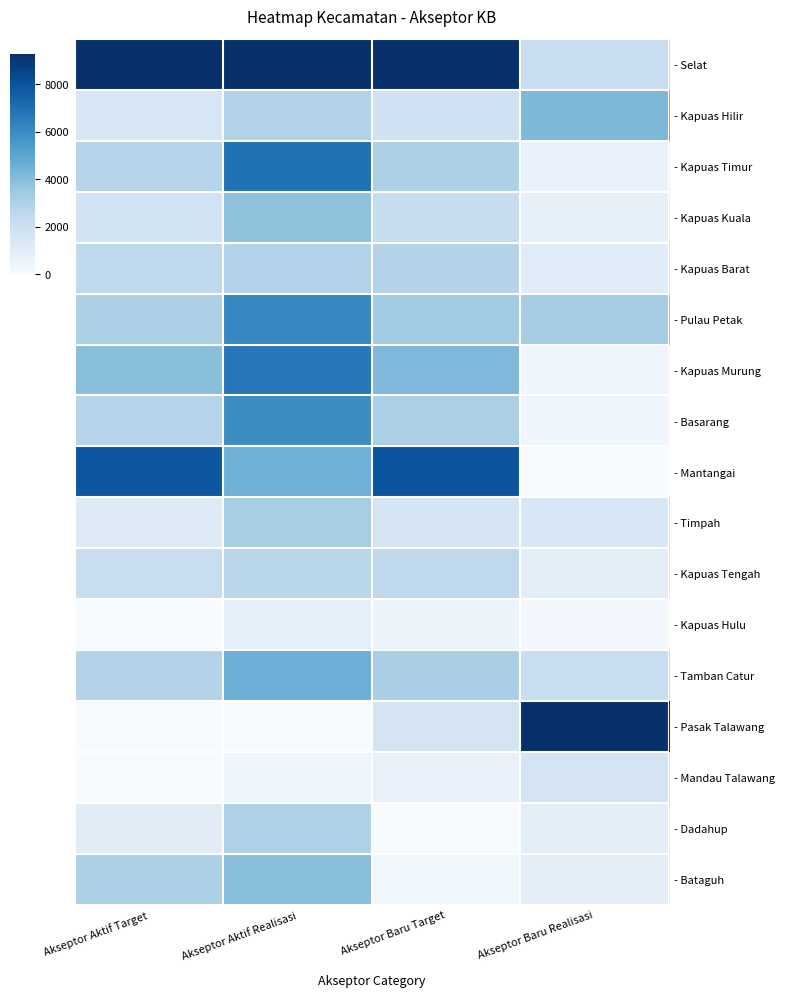

Reading right to left, what are all the values shown in this chart?

- Selat: Akseptor Baru Realisasi=0.2	Akseptor Baru Target=1.0	Akseptor Aktif Realisasi=1.0	Akseptor Aktif Target=1.0
- Kapuas Hilir: Akseptor Baru Realisasi=0.5	Akseptor Baru Target=0.2	Akseptor Aktif Realisasi=0.3	Akseptor Aktif Target=0.2
- Kapuas Timur: Akseptor Baru Realisasi=0.1	Akseptor Baru Target=0.3	Akseptor Aktif Realisasi=0.7	Akseptor Aktif Target=0.3
- Kapuas Kuala: Akseptor Baru Realisasi=0.1	Akseptor Baru Target=0.2	Akseptor Aktif Realisasi=0.4	Akseptor Aktif Target=0.2
- Kapuas Barat: Akseptor Baru Realisasi=0.1	Akseptor Baru Target=0.3	Akseptor Aktif Realisasi=0.3	Akseptor Aktif Target=0.3
- Pulau Petak: Akseptor Baru Realisasi=0.3	Akseptor Baru Target=0.4	Akseptor Aktif Realisasi=0.7	Akseptor Aktif Target=0.3
- Kapuas Murung: Akseptor Baru Realisasi=0.0	Akseptor Baru Target=0.5	Akseptor Aktif Realisasi=0.7	Akseptor Aktif Target=0.4
- Basarang: Akseptor Baru Realisasi=0.0	Akseptor Baru Target=0.3	Akseptor Aktif Realisasi=0.6	Akseptor Aktif Target=0.3
- Mantangai: Akseptor Baru Realisasi=0.0	Akseptor Baru Target=0.9	Akseptor Aktif Realisasi=0.5	Akseptor Aktif Target=0.9
- Timpah: Akseptor Baru Realisasi=0.2	Akseptor Baru Target=0.2	Akseptor Aktif Realisasi=0.3	Akseptor Aktif Target=0.1
- Kapuas Tengah: Akseptor Baru Realisasi=0.1	Akseptor Baru Target=0.3	Akseptor Aktif Realisasi=0.3	Akseptor Aktif Target=0.2
- Kapuas Hulu: Akseptor Baru Realisasi=0.0	Akseptor Baru Target=0.1	Akseptor Aktif Realisasi=0.1	Akseptor Aktif Target=0.0
- Tamban Catur: Akseptor Baru Realisasi=0.2	Akseptor Baru Target=0.3	Akseptor Aktif Realisasi=0.5	Akseptor Aktif Target=0.3
- Pasak Talawang: Akseptor Baru Realisasi=1.0	Akseptor Baru Target=0.2	Akseptor Aktif Realisasi=0.0	Akseptor Aktif Target=0.0
- Mandau Talawang: Akseptor Baru Realisasi=0.2	Akseptor Baru Target=0.1	Akseptor Aktif Realisasi=0.0	Akseptor Aktif Target=0.0
- Dadahup: Akseptor Baru Realisasi=0.1	Akseptor Baru Target=0.0	Akseptor Aktif Realisasi=0.3	Akseptor Aktif Target=0.1
- Bataguh: Akseptor Baru Realisasi=0.1	Akseptor Baru Target=0.0	Akseptor Aktif Realisasi=0.4	Akseptor Aktif Target=0.3